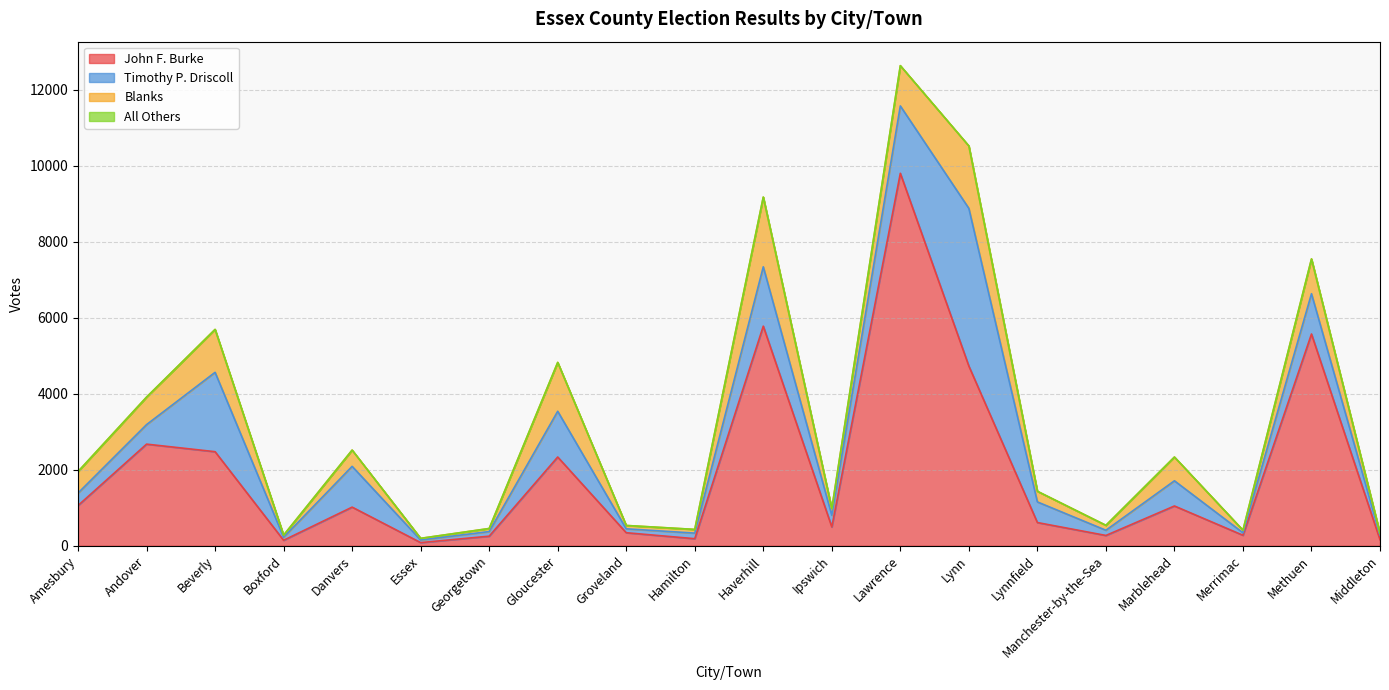

Count the number of categories in the chart.

20